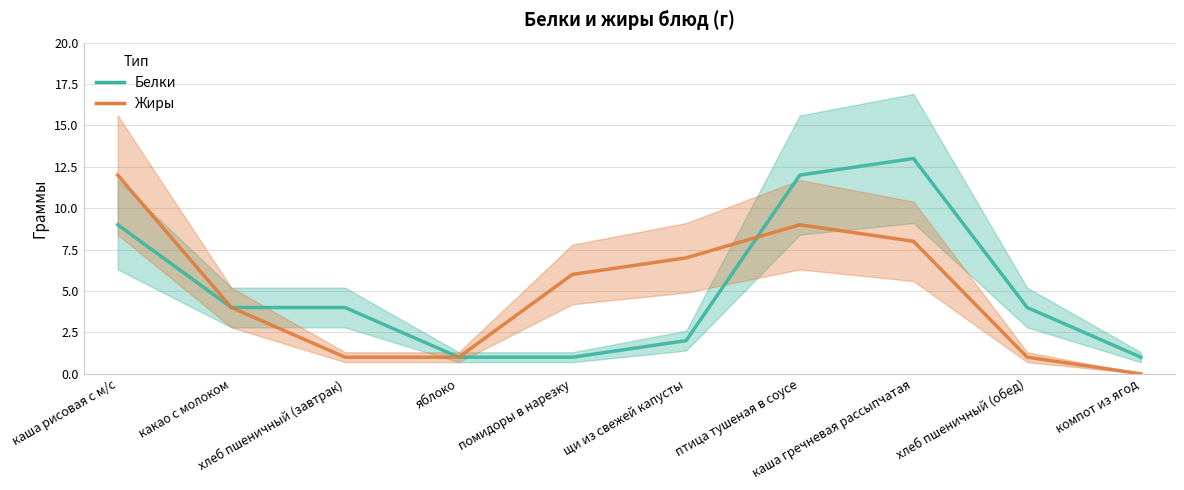

List the series in order of their peak value, highest first.

Белки, Жиры